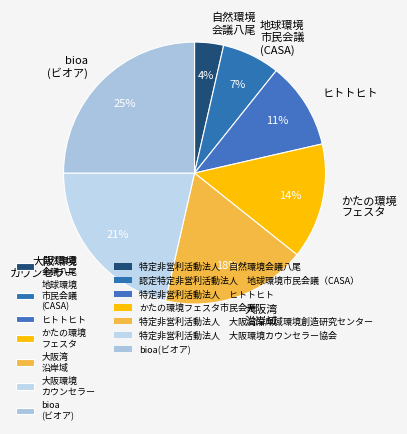

True or false: 地球環境 市民会議 (CASA) accounts for 12% of the total.

False